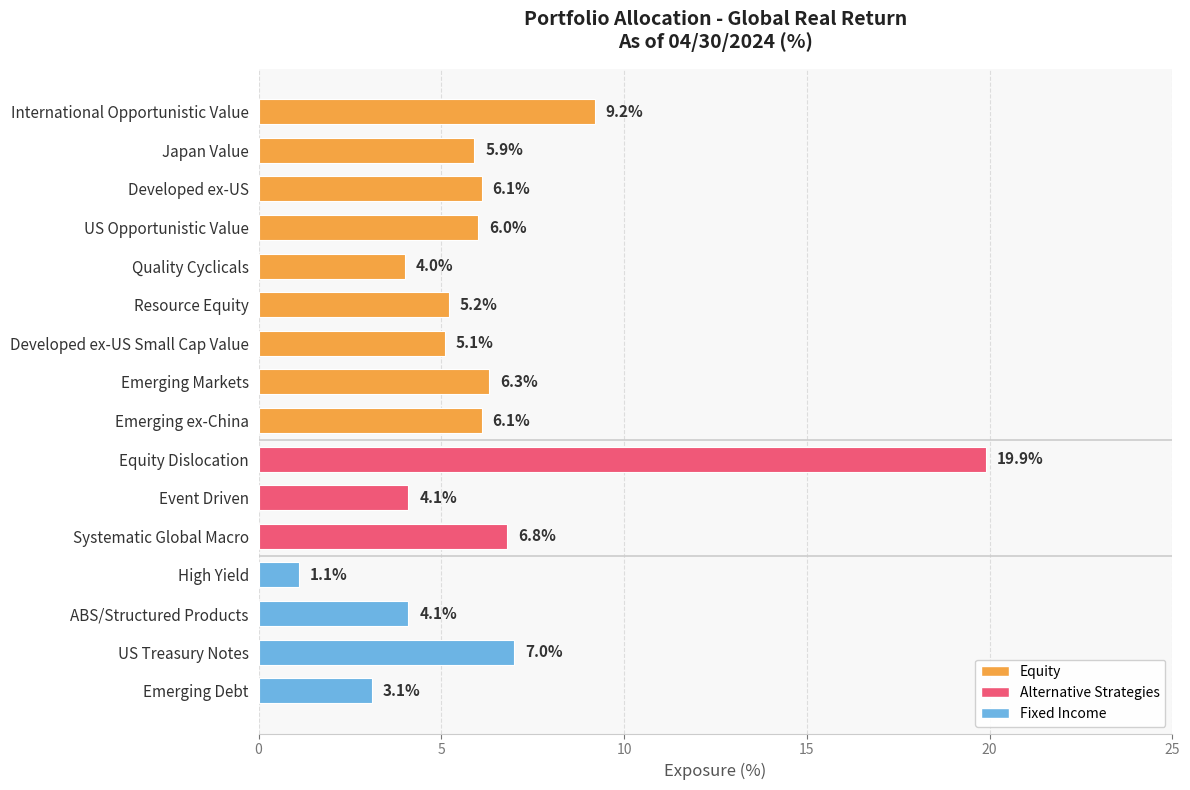

The chart shows a value of 9.8 at Emerging Markets. True or false?

False